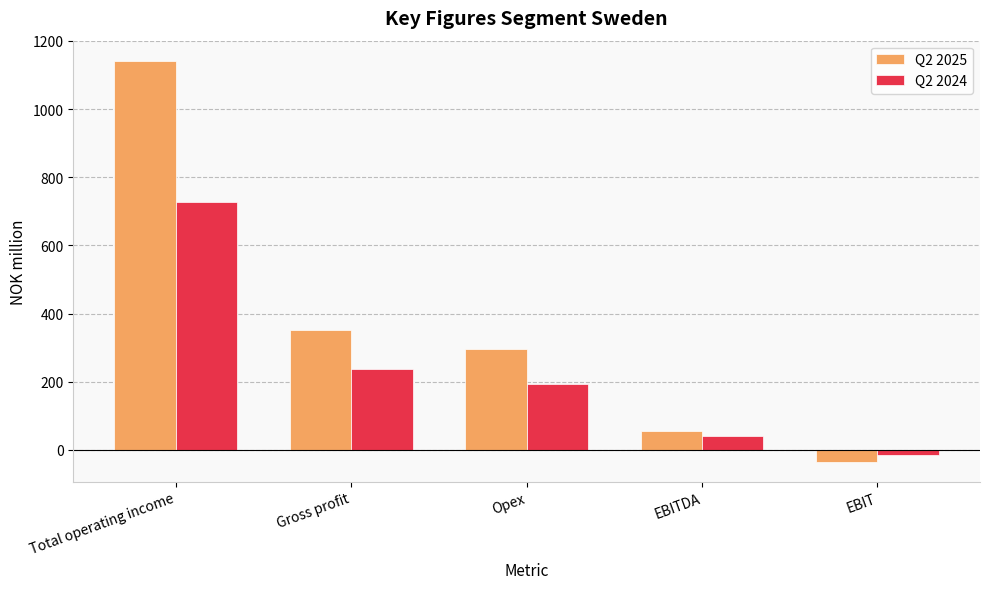

At which label does Q2 2024 reach its peak?

Total operating income